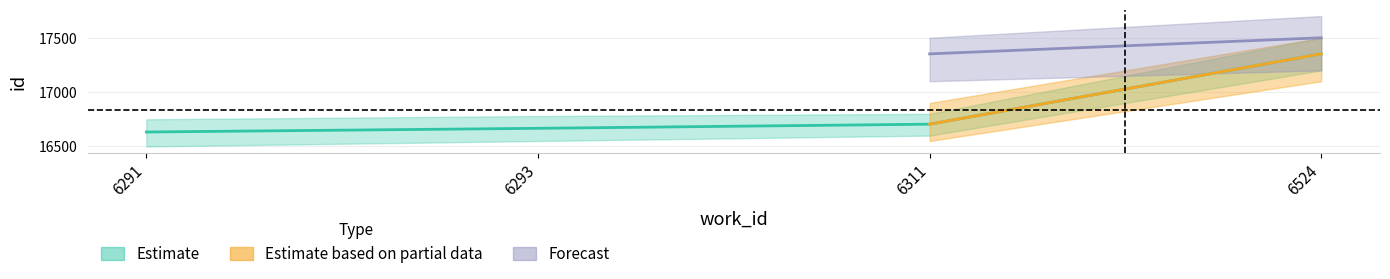

True or false: the data has more than 2 interior local peaks.

False